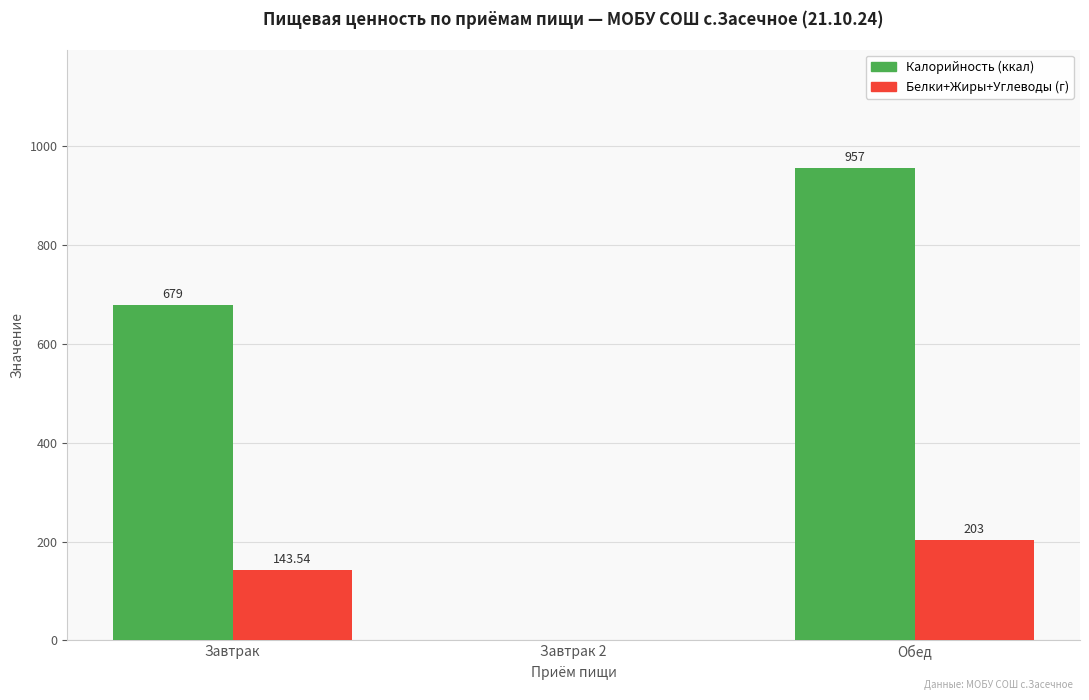

Where is Белки+Жиры+Углеводы (г) nearest to the value 101?

Завтрак